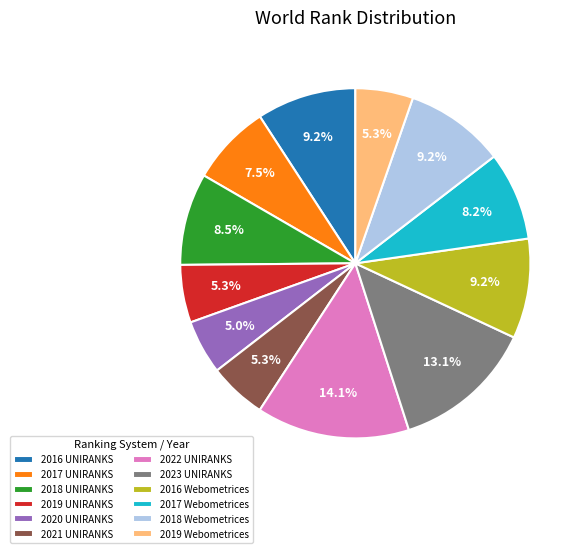

Count the number of slices in the pie.

12